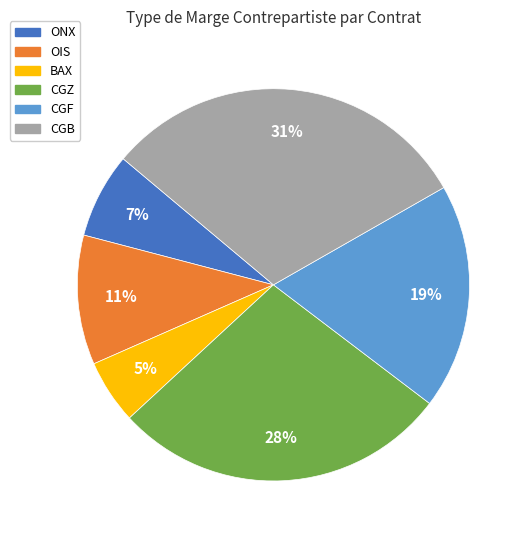

Combined, do OIS and BAX account for over 50%?

No